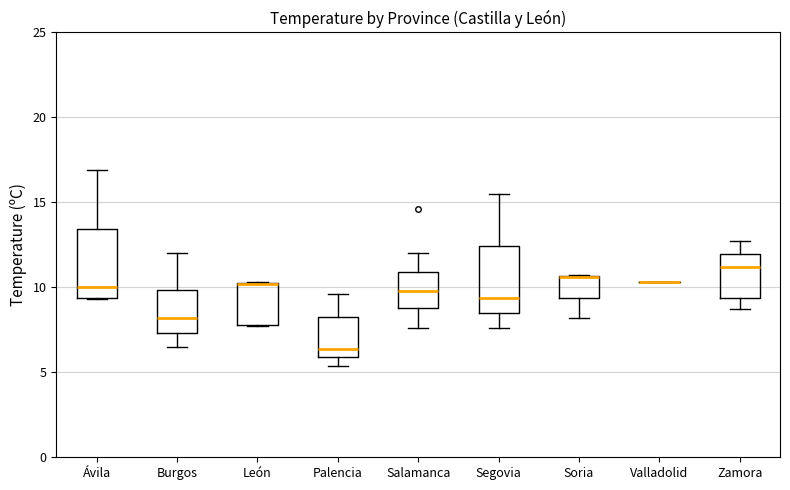

Where is the lower edge of the box for Palencia on the y-axis? The values are not printed on the chart, so give them approximately, as read against the axis.

6.0